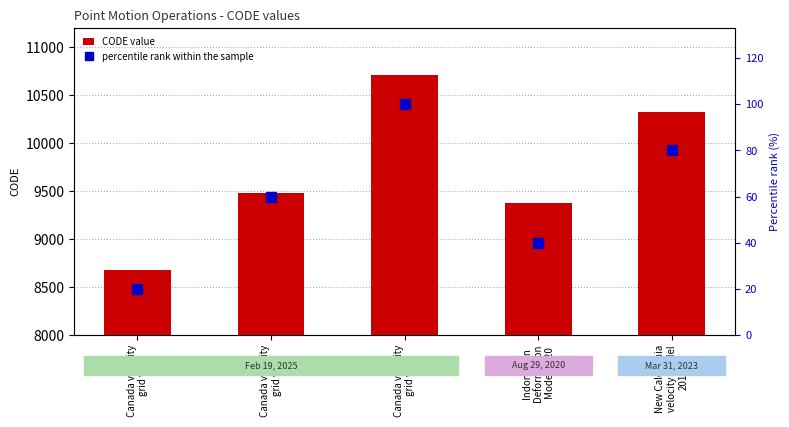

At how many categories does at least one series exceed 1933?

5